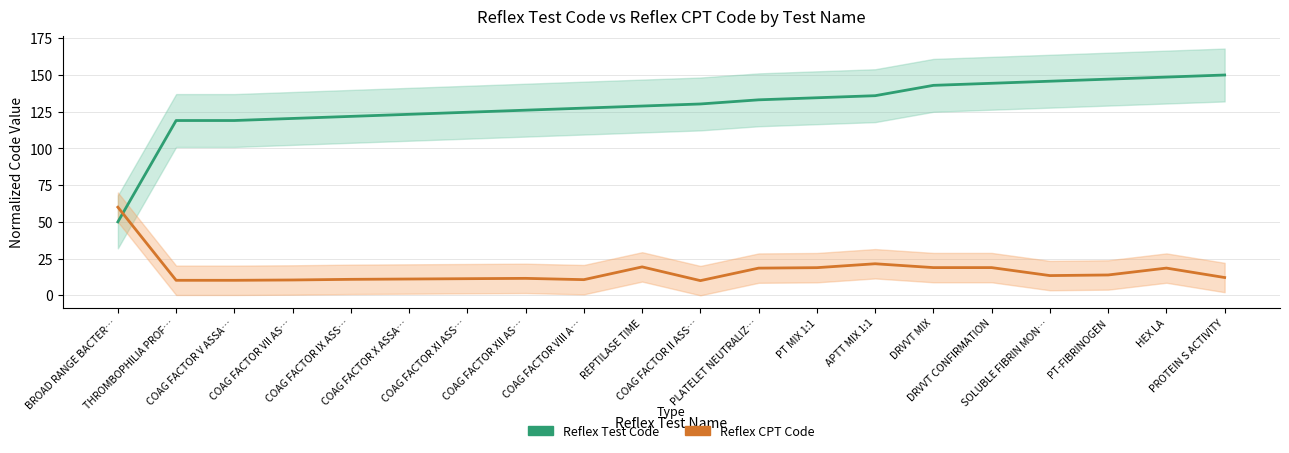

What is the label of the 16th point from the right?

COAG FACTOR IX ASS…